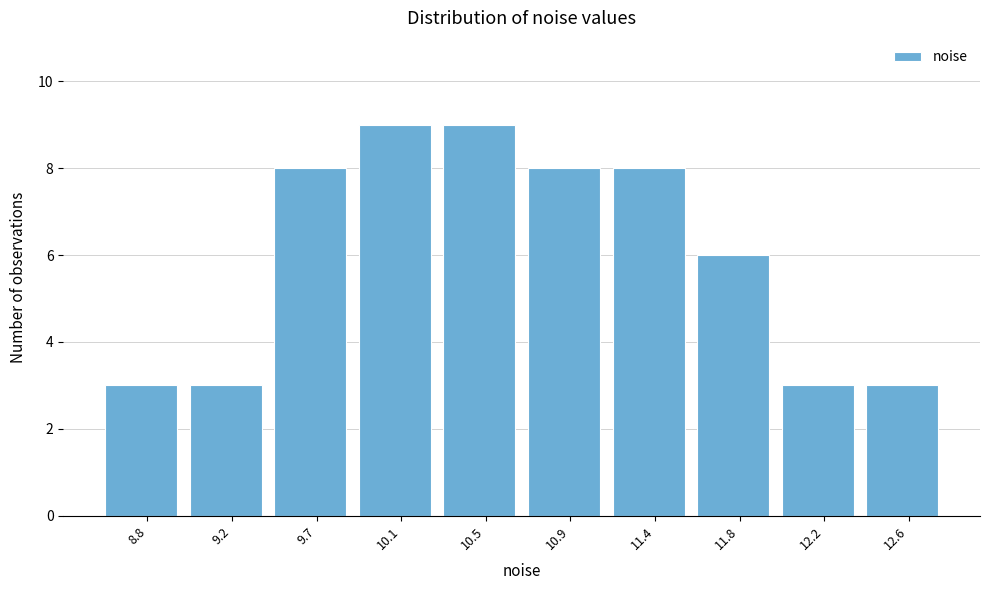

Reading right to left, extract all data points from this chart.

12.6=3	12.2=3	11.8=6	11.4=8	10.9=8	10.5=9	10.1=9	9.7=8	9.2=3	8.8=3